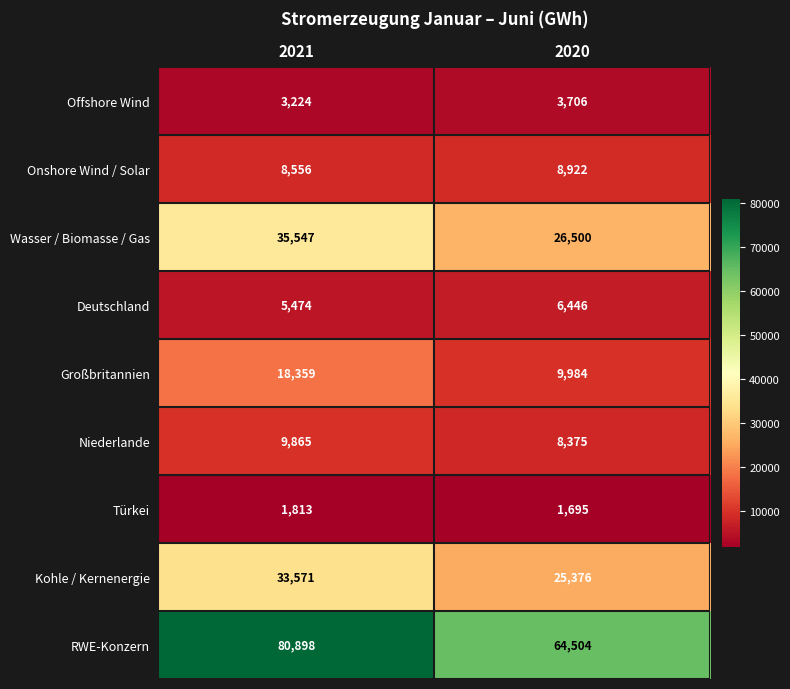

Reading left to right, transcribe all the data shown in this chart.

Offshore Wind: 3224	3706
Onshore Wind / Solar: 8556	8922
Wasser / Biomasse / Gas: 35547	26500
Deutschland: 5474	6446
Großbritannien: 18359	9984
Niederlande: 9865	8375
Türkei: 1813	1695
Kohle / Kernenergie: 33571	25376
RWE-Konzern: 80898	64504